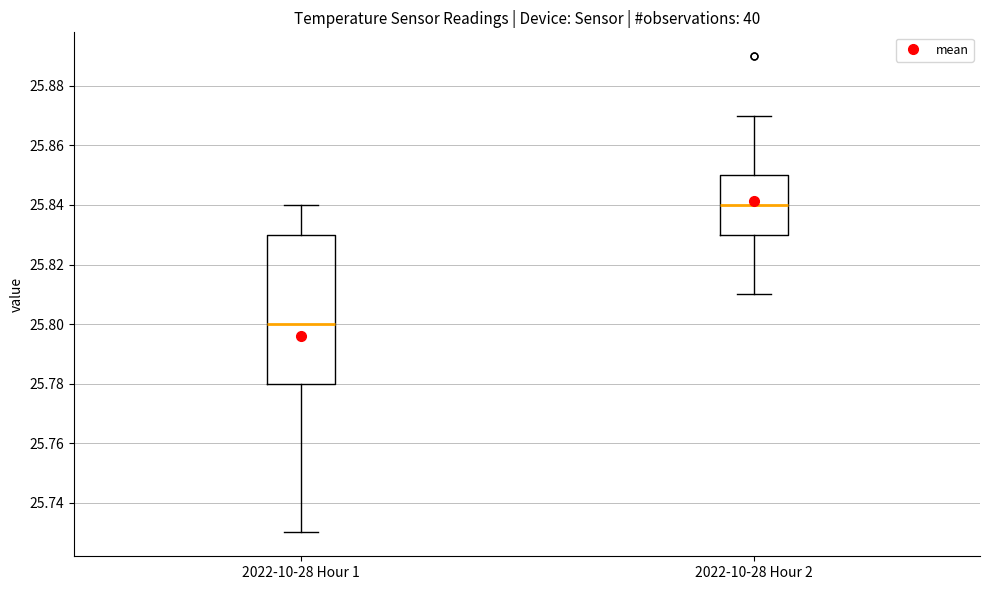

Reading left to right, transcribe this box plot: for each box, give where its median line is, the range the box spans, and where its two whiskers end, as read against the y-axis. The values are not printed on the chart, so give them approximately, as read against the axis.

2022-10-28 Hour 1: median 25.80, box 25.78 to 25.83, whiskers 25.73 to 25.84
2022-10-28 Hour 2: median 25.84, box 25.83 to 25.85, whiskers 25.81 to 25.87